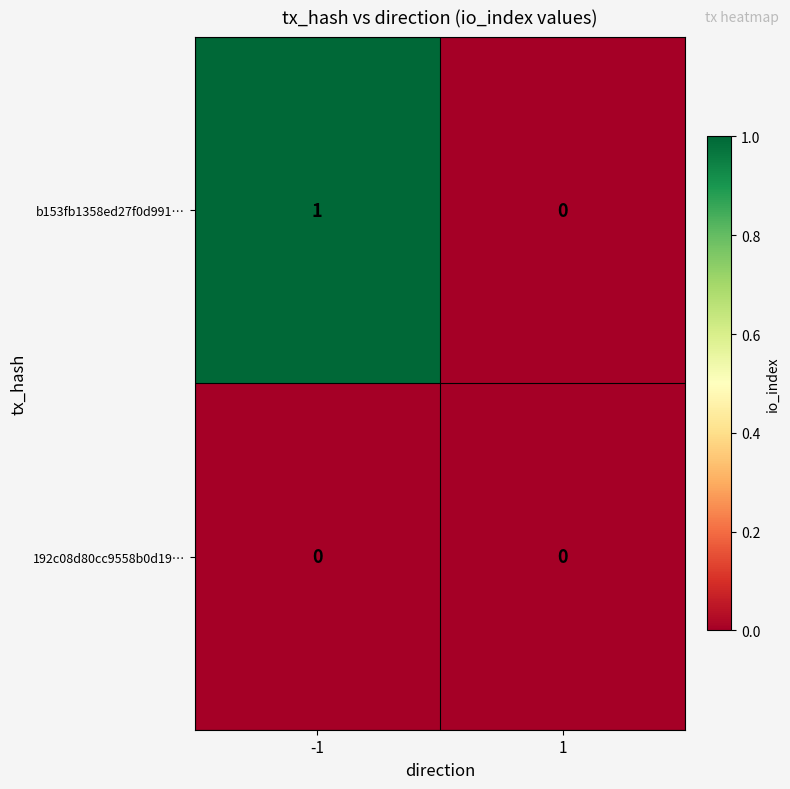

Which series has the largest total across all categories?

b153fb1358ed27f0d991…